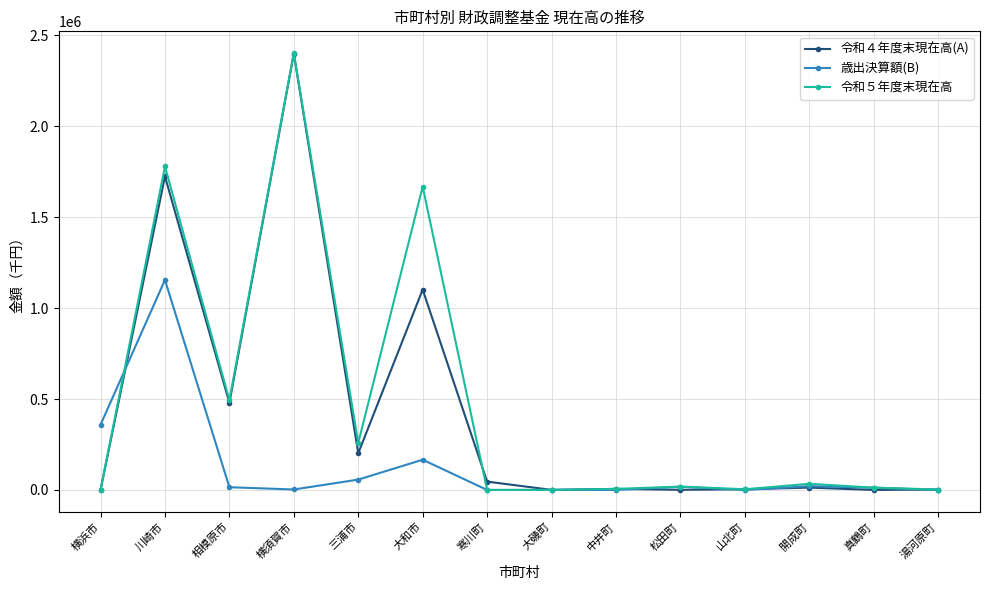

At which label does 令和４年度末現在高(A) reach its peak?

横須賀市